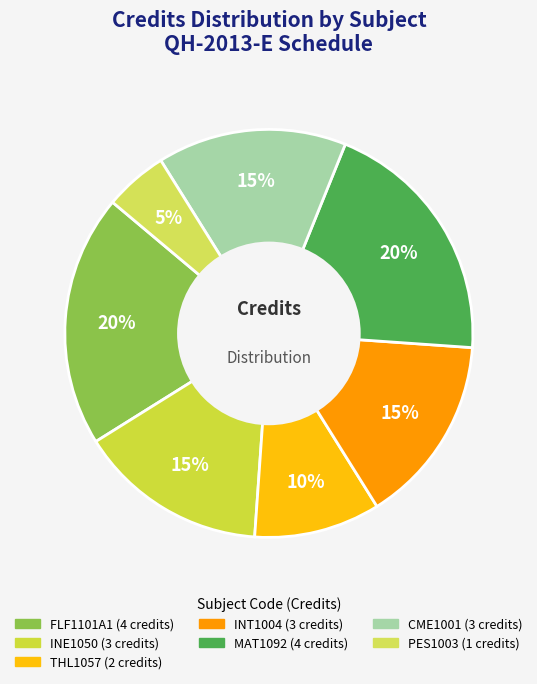

Is there any slice that represents more than half of the pie?

No